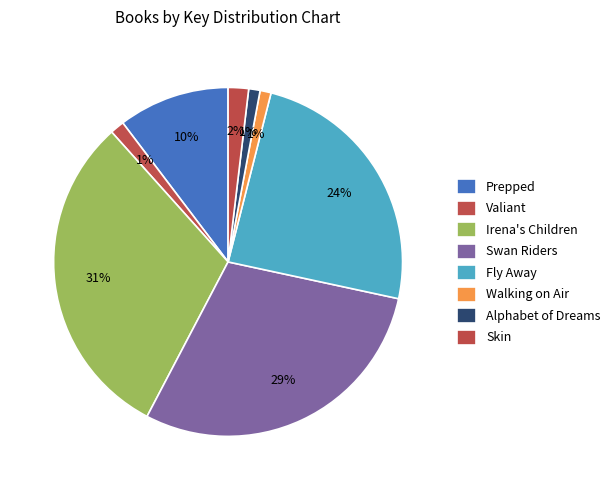

How many slices are in this pie chart?

8